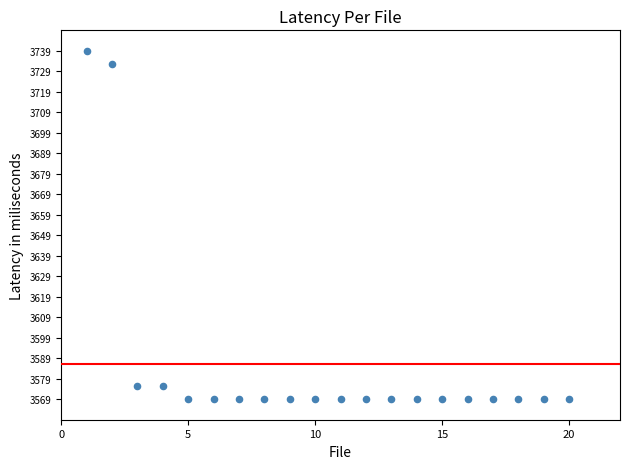

What is the range of Y values (max minus min)?

170.0